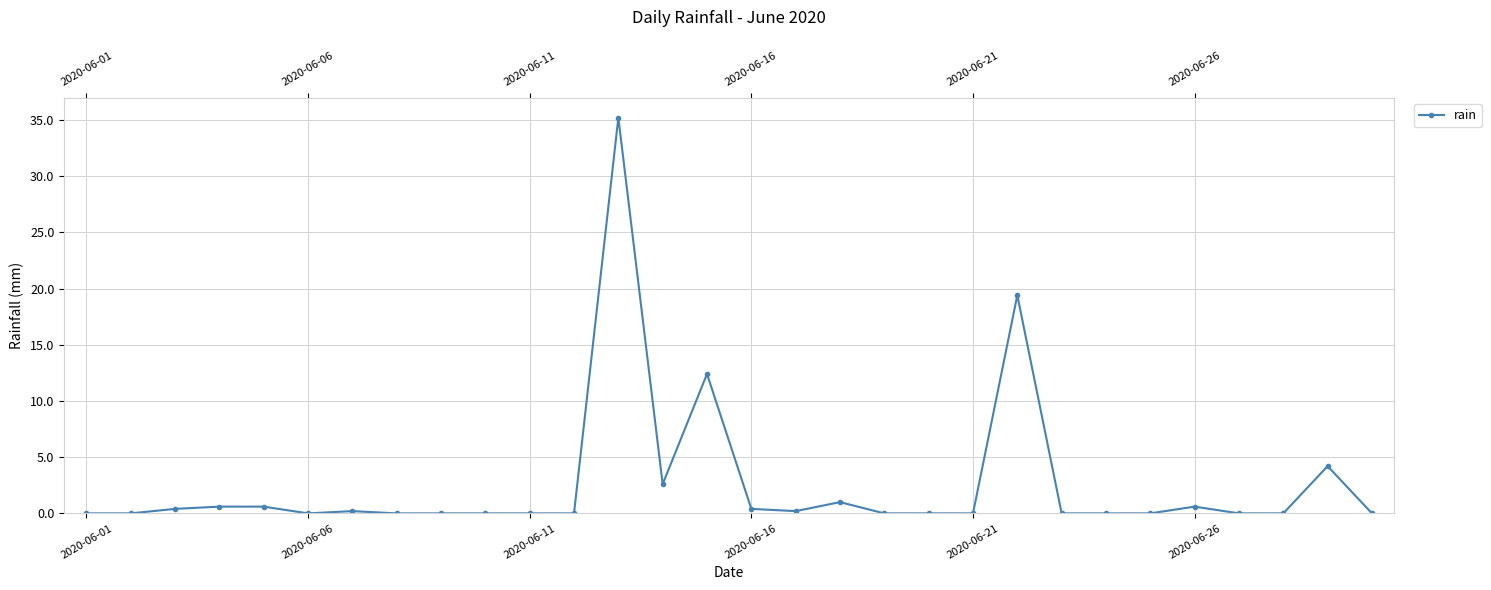

What is the sum of all values?

77.8